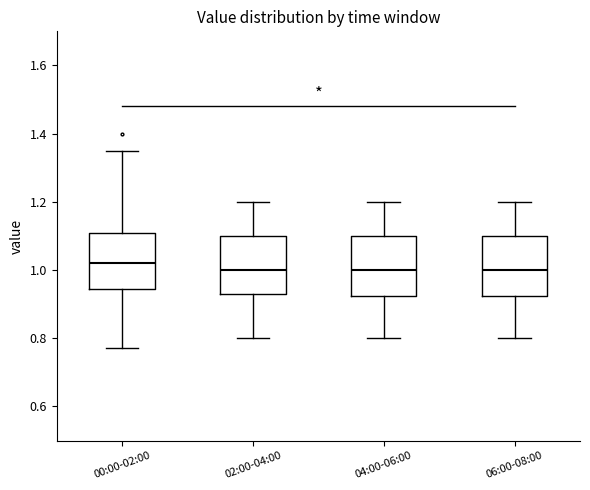

Reading left to right, transcribe this box plot: for each box, give where its median line is, the range the box spans, and where its two whiskers end, as read against the y-axis. The values are not printed on the chart, so give them approximately, as read against the axis.

00:00-02:00: median 1.02, box 0.94 to 1.10, whiskers 0.78 to 1.36
02:00-04:00: median 1.00, box 0.94 to 1.10, whiskers 0.80 to 1.20
04:00-06:00: median 1.00, box 0.92 to 1.10, whiskers 0.80 to 1.20
06:00-08:00: median 1.00, box 0.92 to 1.10, whiskers 0.80 to 1.20